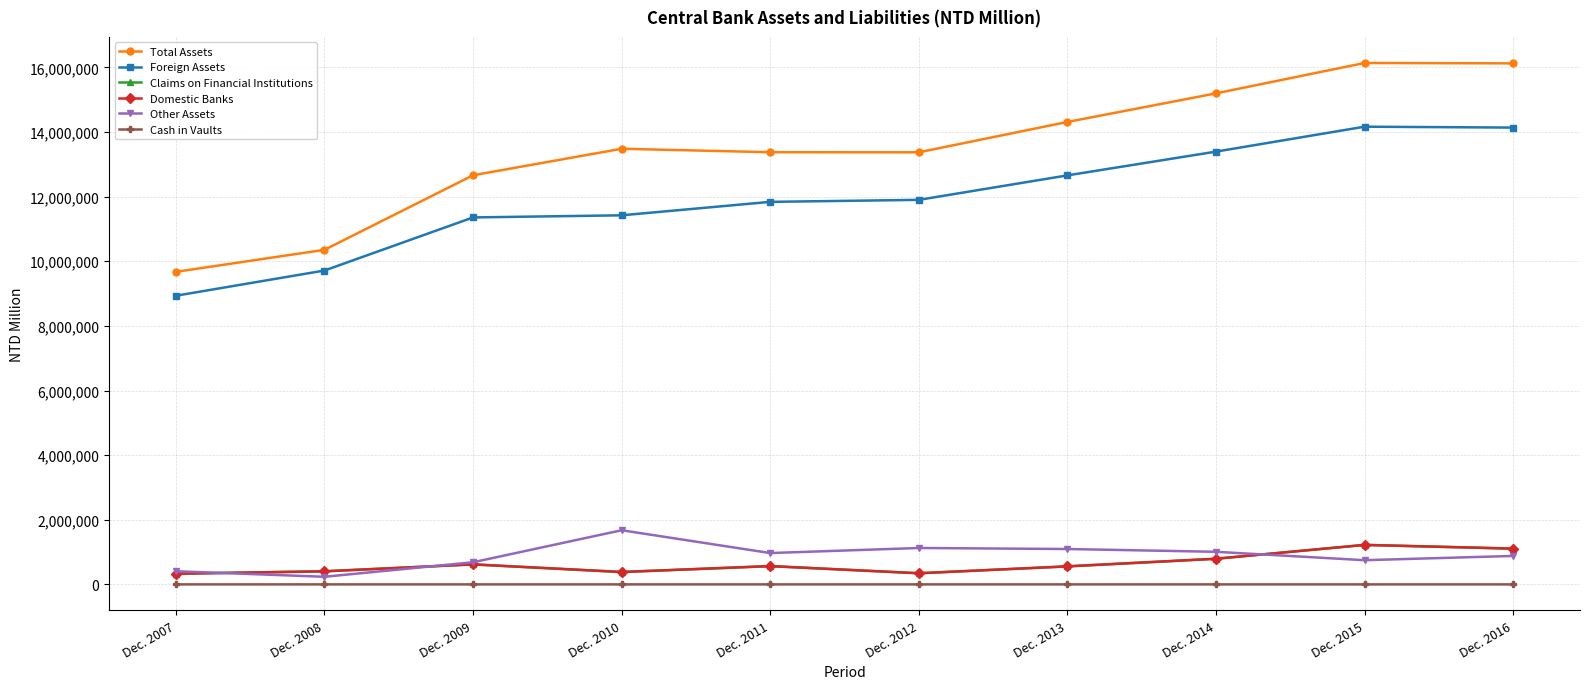

The value of Foreign Assets at Dec. 2008 is 9713834. True or false?

True